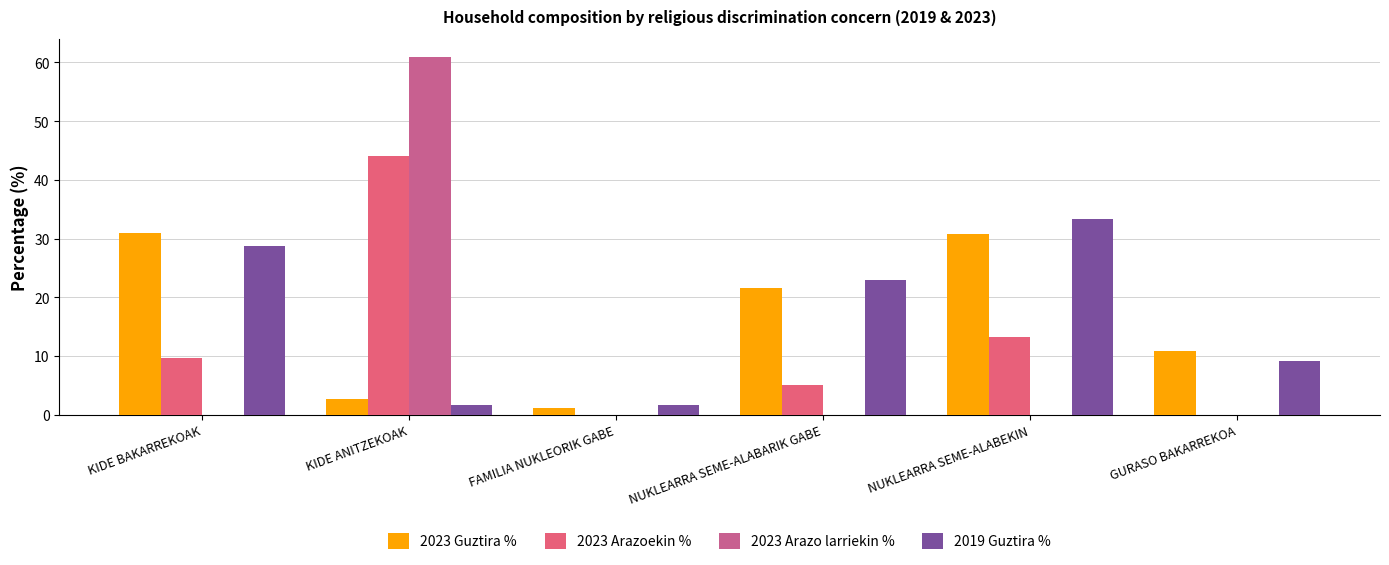

What is the sum of all 2023 Arazo larriekin % values?

61.0